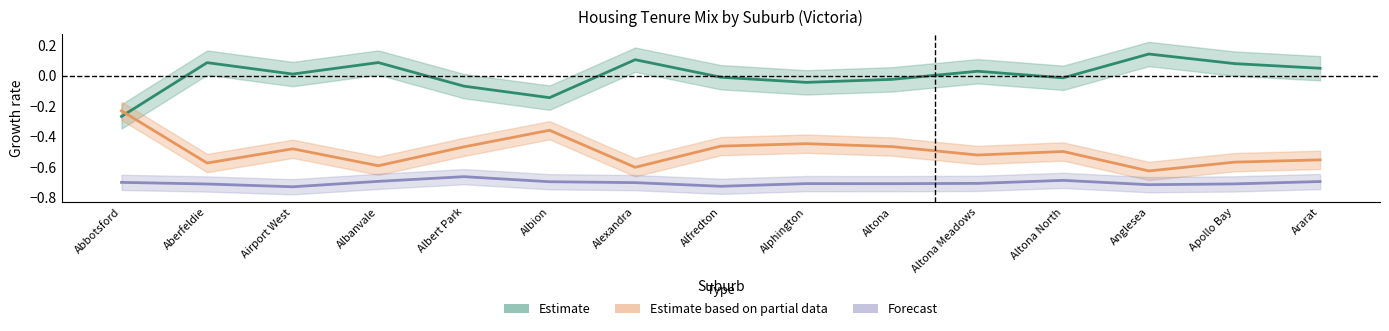

How many interior local valleys does the Estimate based on partial data series have?

5